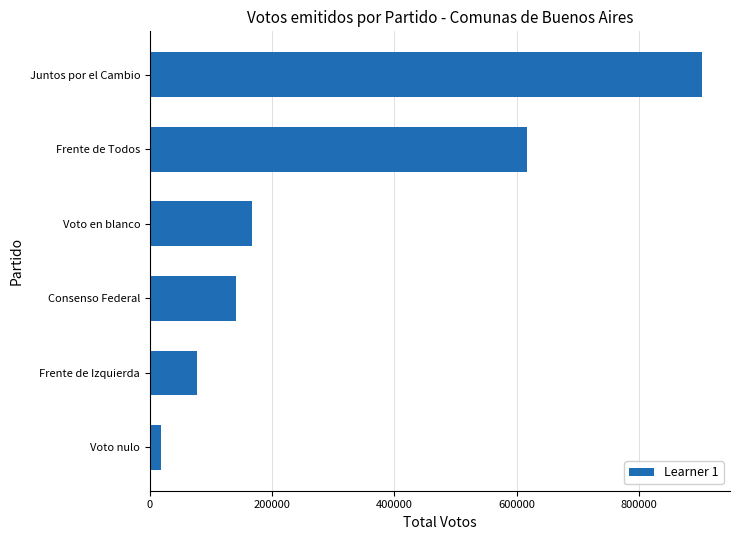

List the labels in order of value, largest first.

Juntos por el Cambio, Frente de Todos, Voto en blanco, Consenso Federal, Frente de Izquierda, Voto nulo